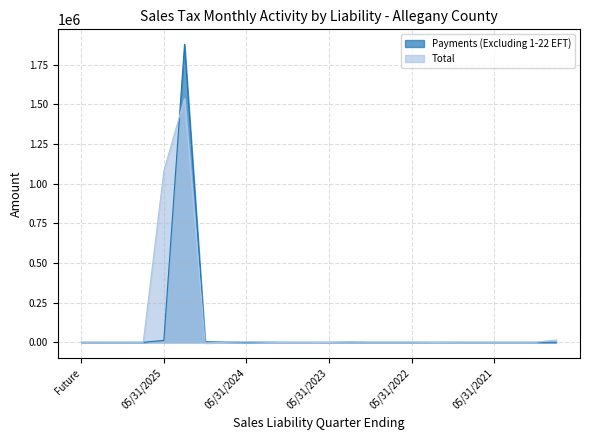

Between 11/30/2021 and Aged, which series saw the biggest shift?

Total